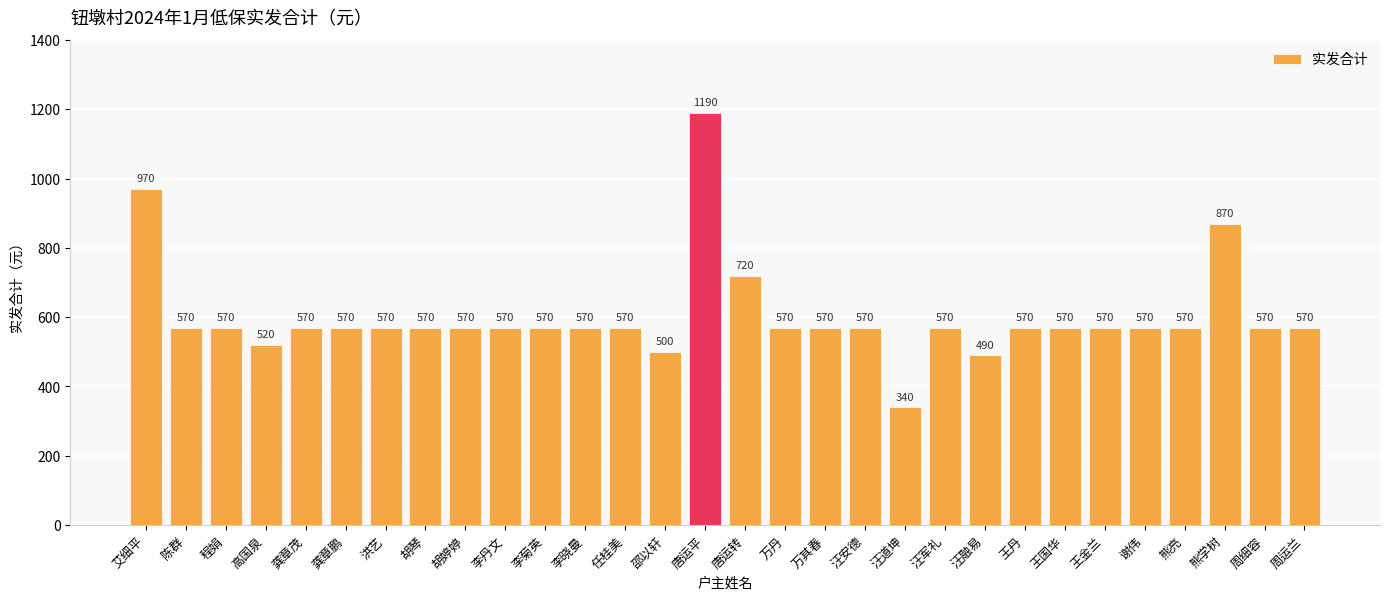

True or false: the data shows 570 at 汪安德.

True